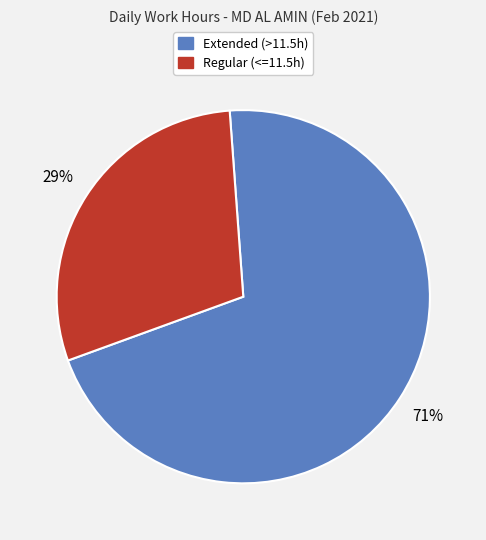

Does any single category account for the majority?

Yes